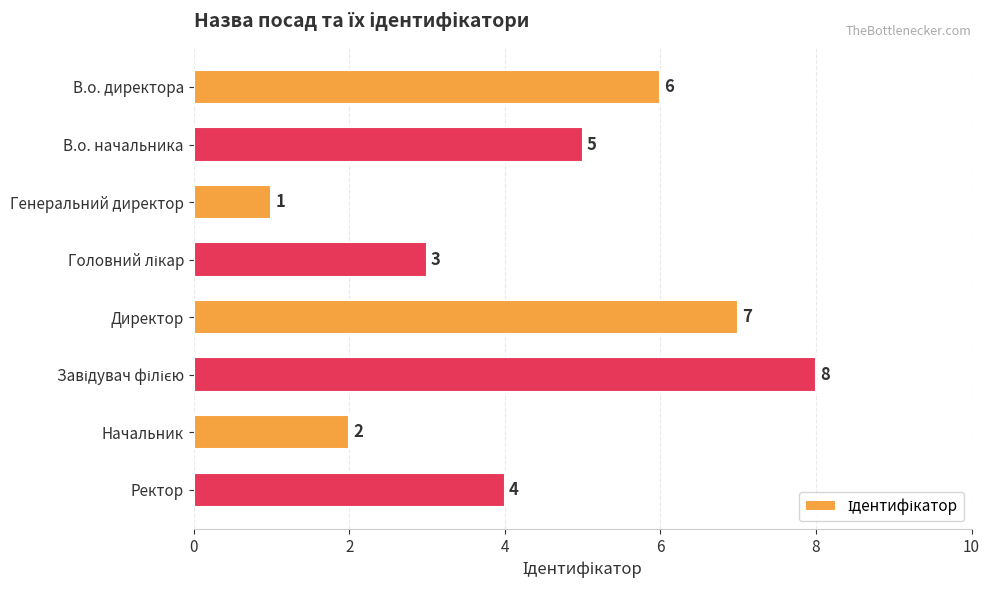

What is the sum of all values?

36